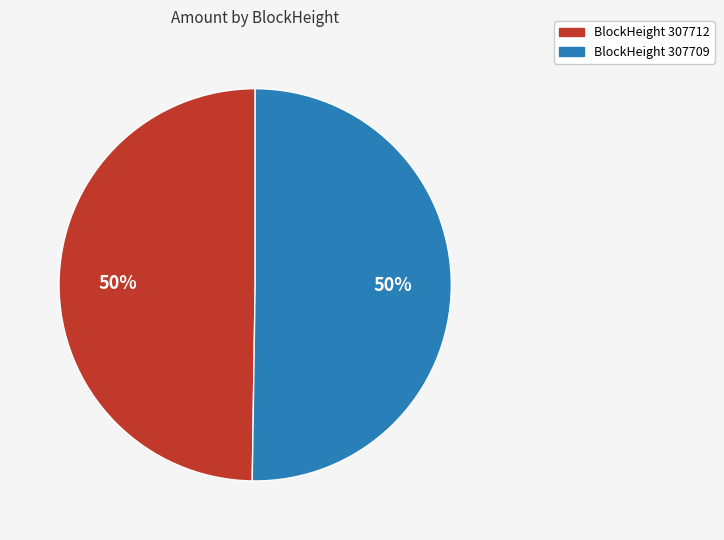

Count the number of slices in the pie.

2